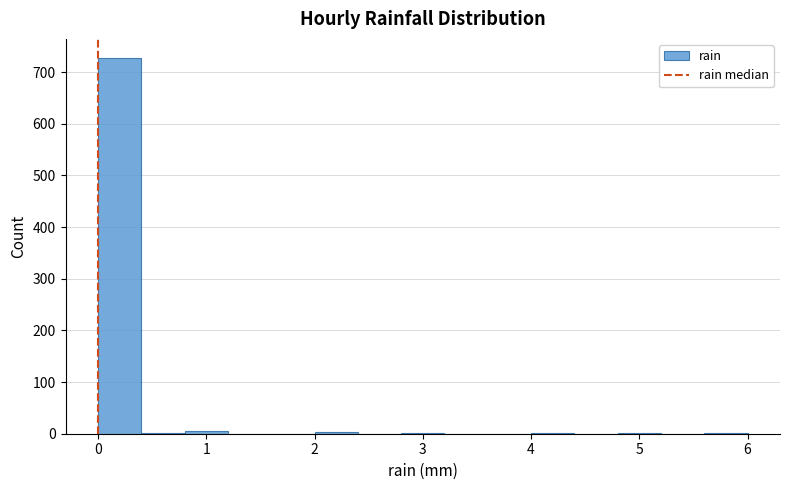

Reading left to right, transcribe this chart: for each bar, give the range it covers on the x-axis and its height. The values are not printed on the chart, so give them approximately, as read against the axis.

0.0 to 0.4: 730
0.4 to 0.8: under 10
0.8 to 1.2: under 10
1.2 to 1.6: 0
1.6 to 2.0: 0
2.0 to 2.4: under 10
2.4 to 2.8: 0
2.8 to 3.2: under 10
3.2 to 3.6: 0
3.6 to 4.0: 0
4.0 to 4.4: under 10
4.4 to 4.8: 0
4.8 to 5.2: under 10
5.2 to 5.6: 0
5.6 to 6.0: under 10